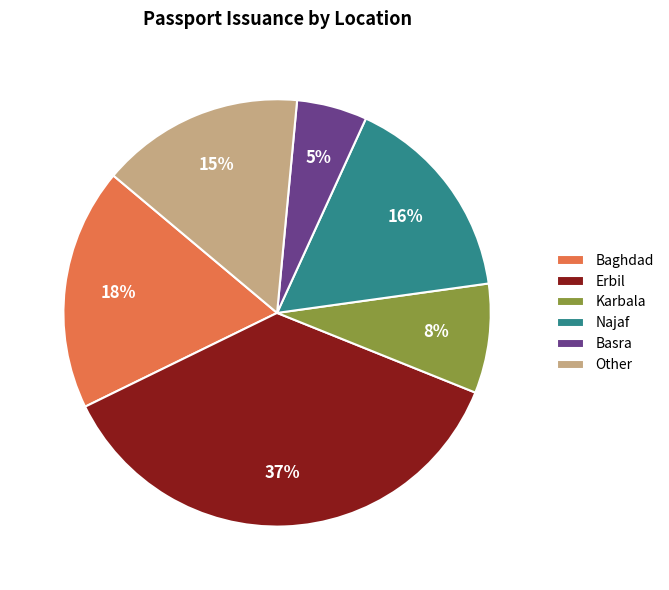

Rank the categories by value from lowest to highest.

Basra, Karbala, Other, Najaf, Baghdad, Erbil